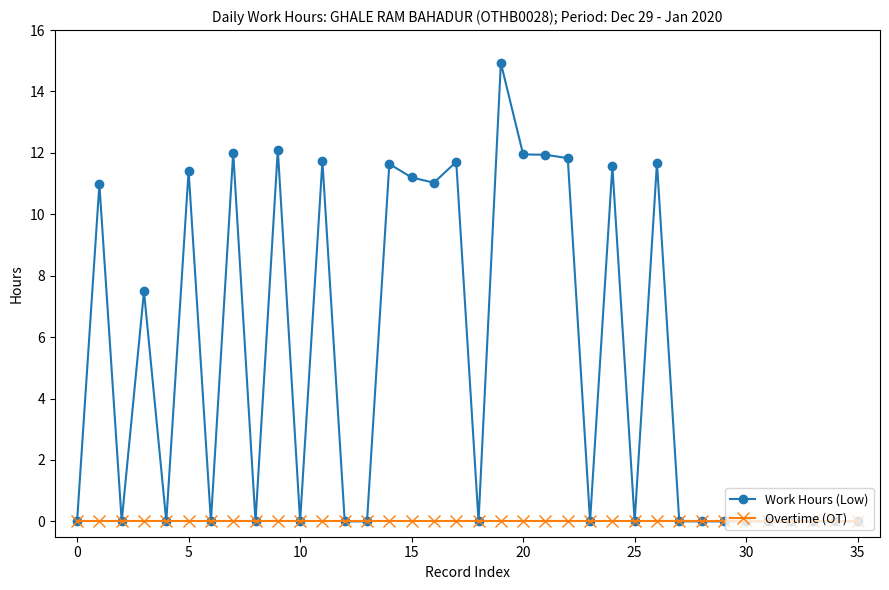

What are all the series names shown in the legend?

Work Hours (Low), Overtime (OT)